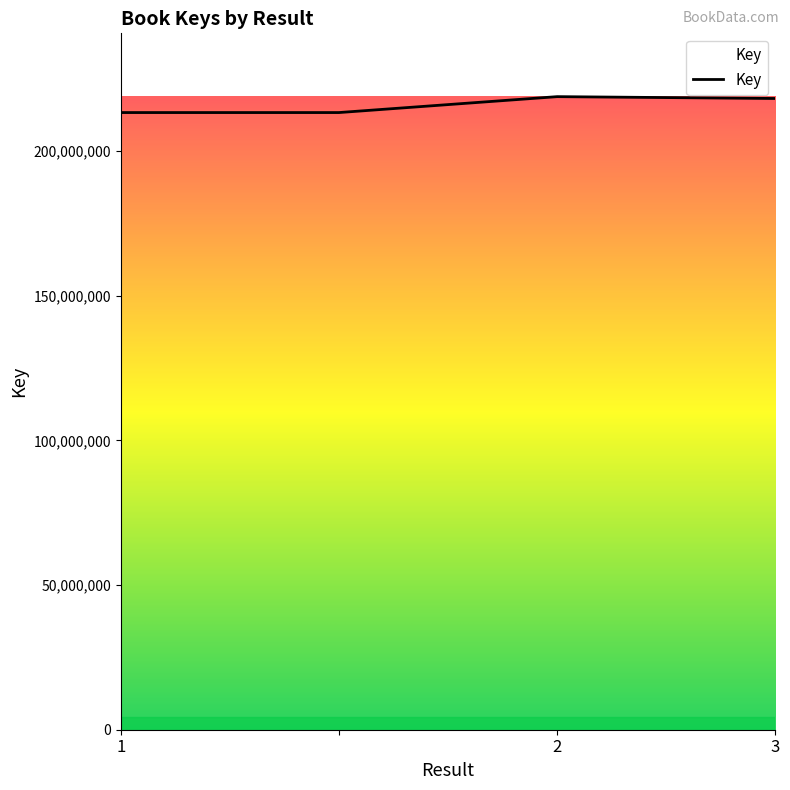

Does the chart have visible grid lines?

No